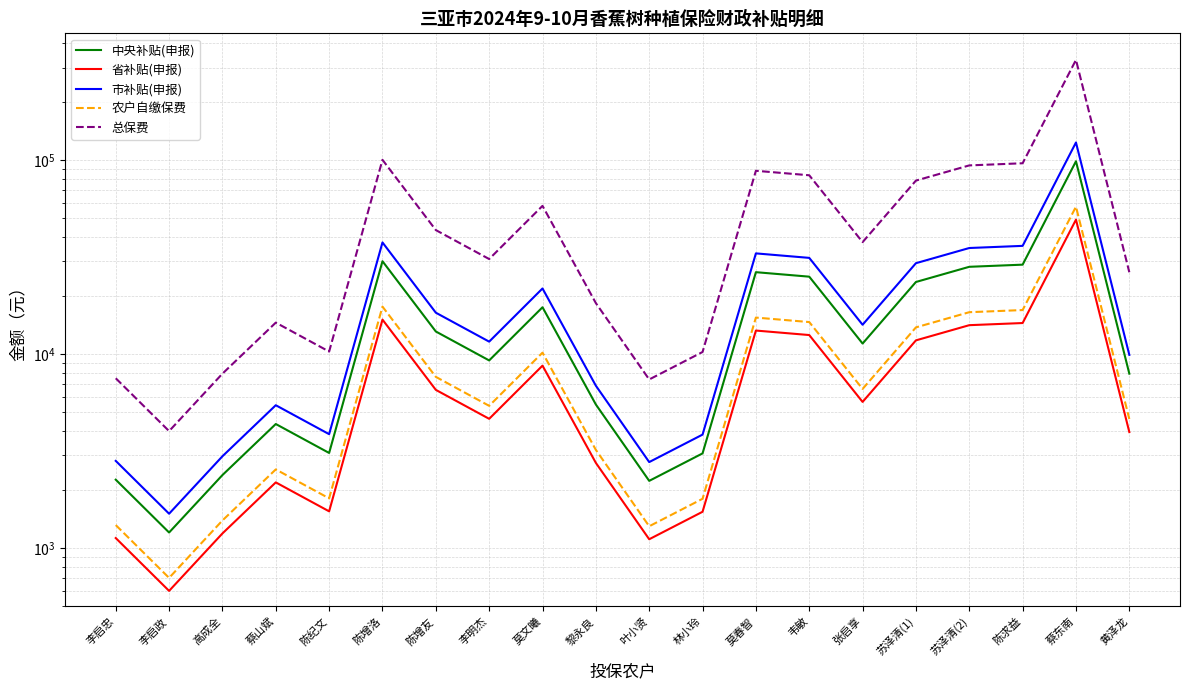

What are all the series names shown in the legend?

中央补贴(申报), 省补贴(申报), 市补贴(申报), 农户自缴保费, 总保费